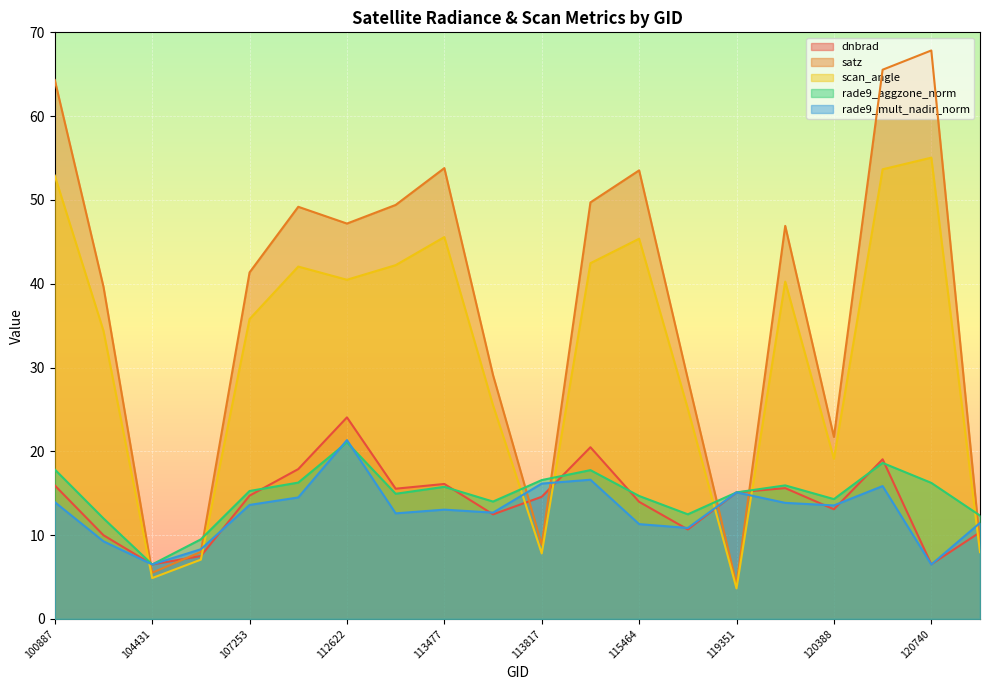

At which label is rade9_mult_nadir_norm closest to 13?

113477